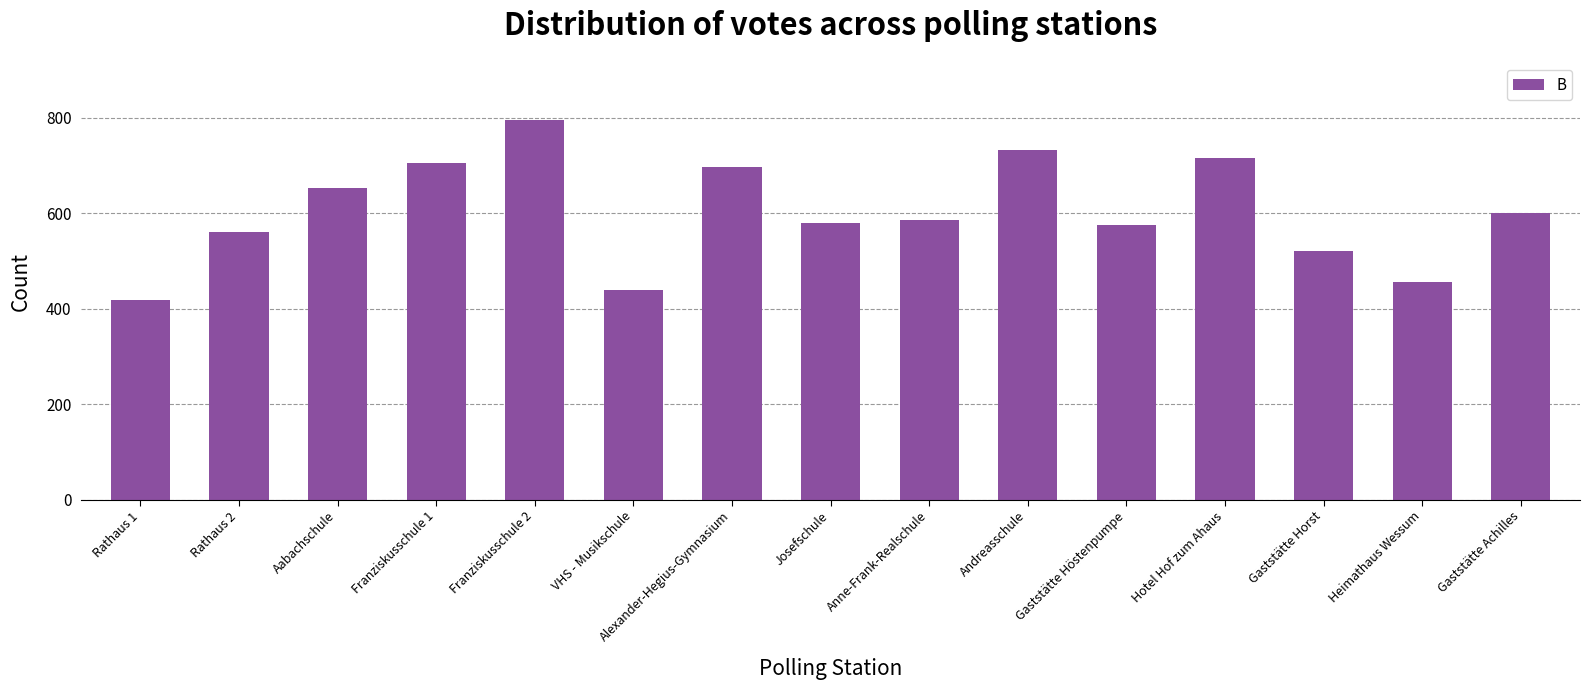

What is the maximum value shown in the chart?

796